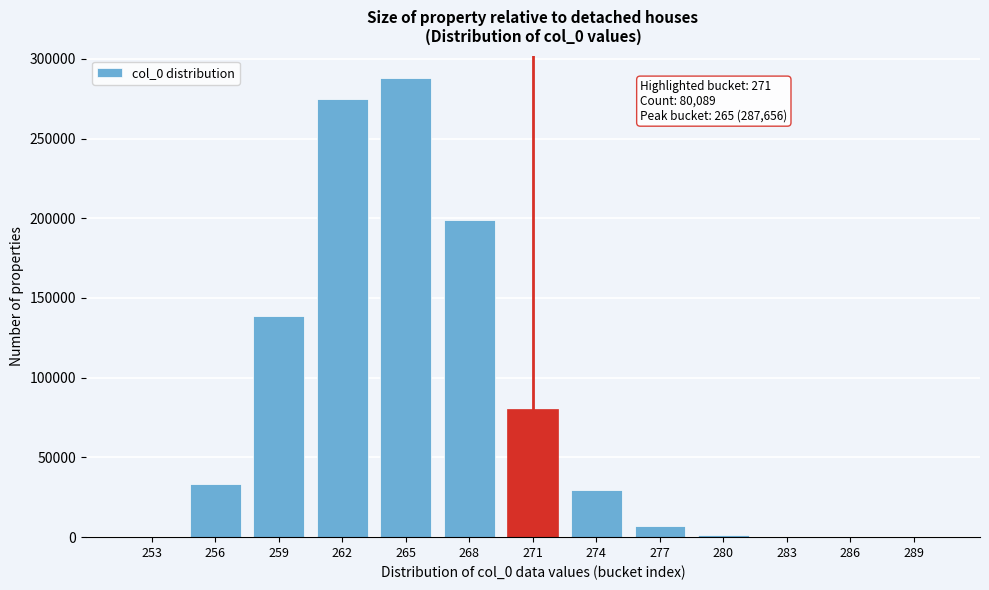

Approximately how many times larger is the value at 265 compared to 262?

1.0